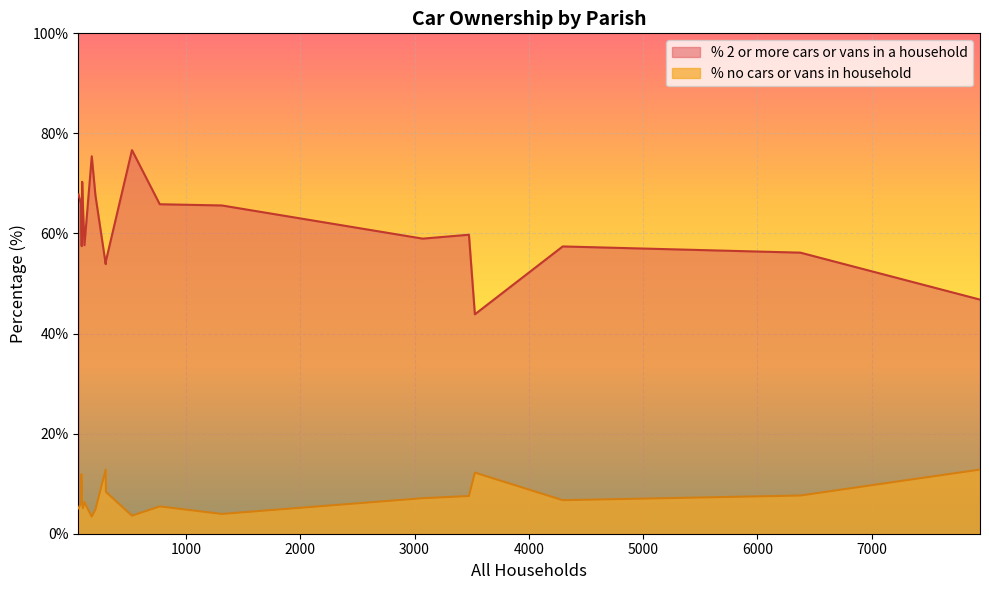

What is the greatest value displayed?

76.7